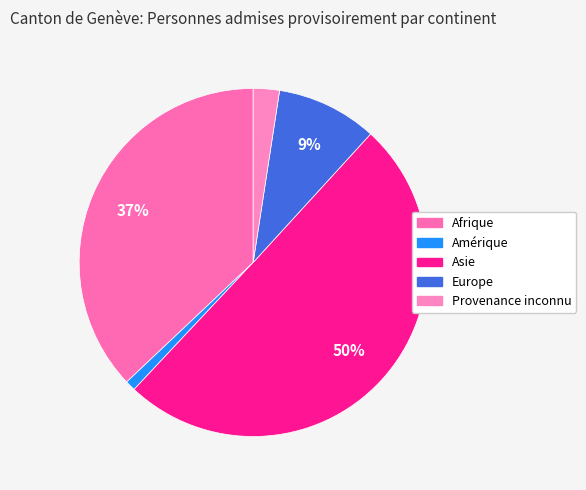

Which category has the smallest portion of the pie?

Amérique